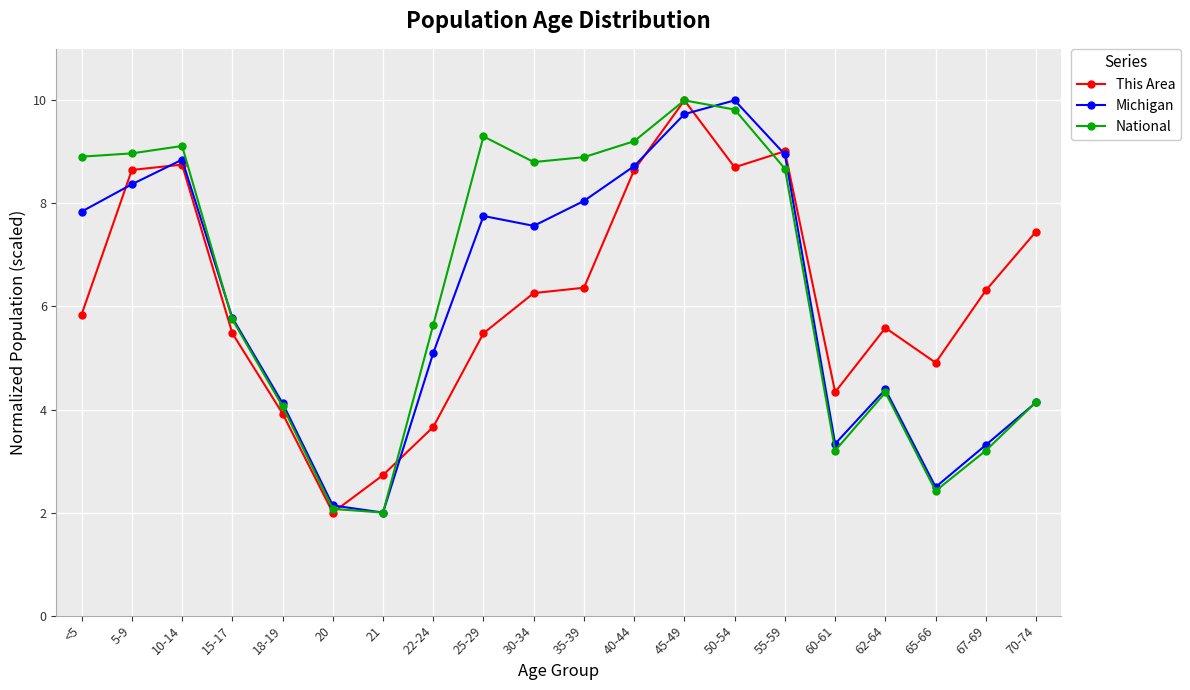

True or false: Michigan has a value of 3.3 at 60-61.

True